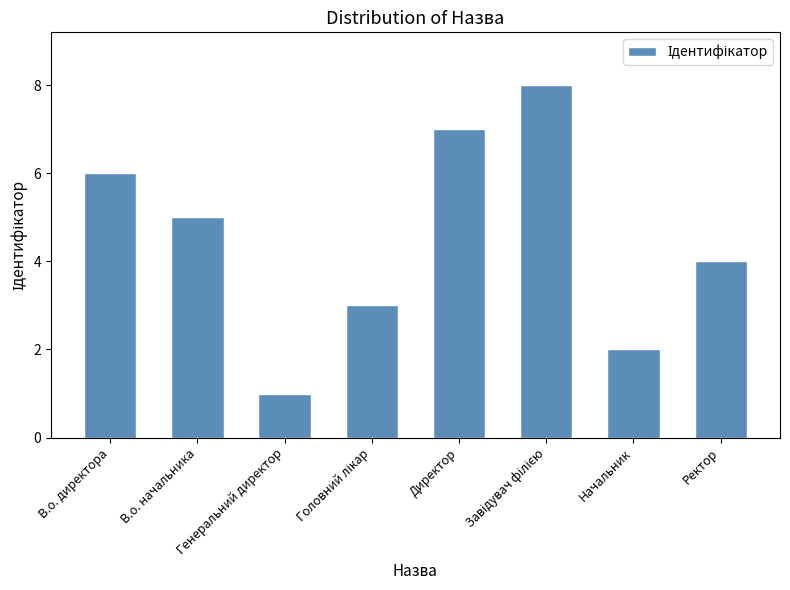

Count the values in the range 3 to 7.

5